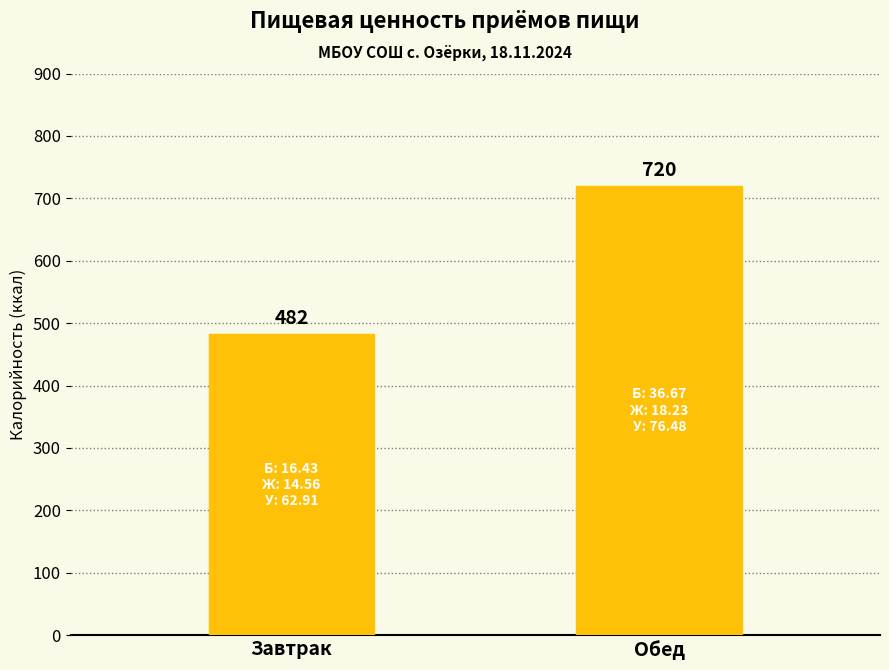

What is the approximate value at Завтрак, to the nearest 5?

480